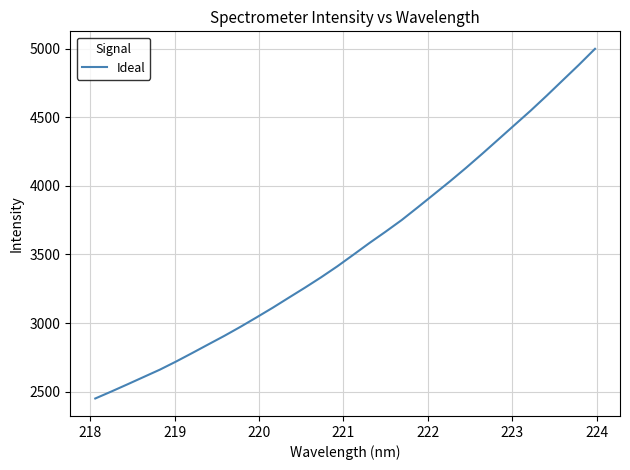

What is the smallest value displayed?

2449.7